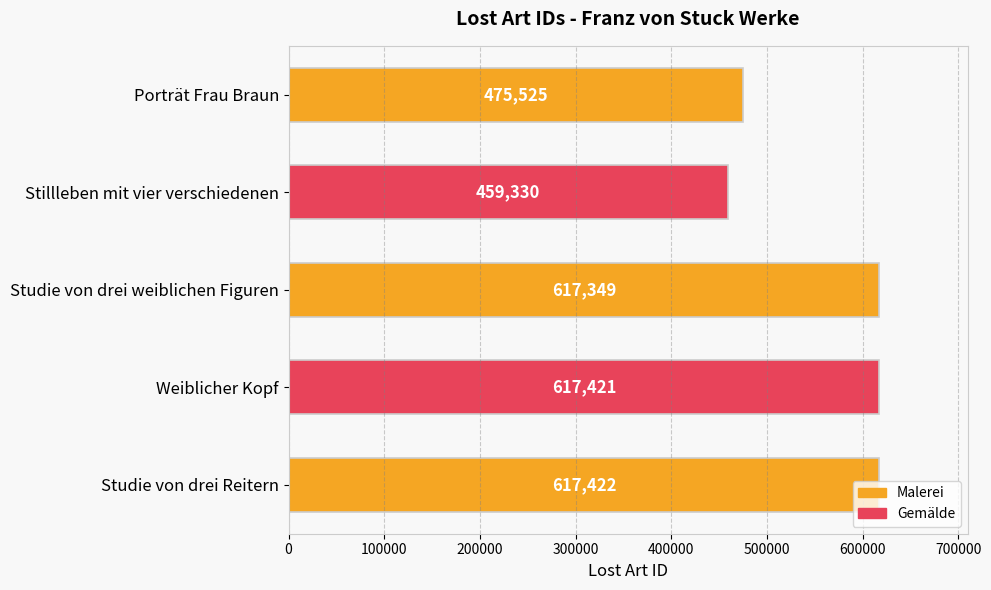

What is the minimum value shown in the chart?

459330